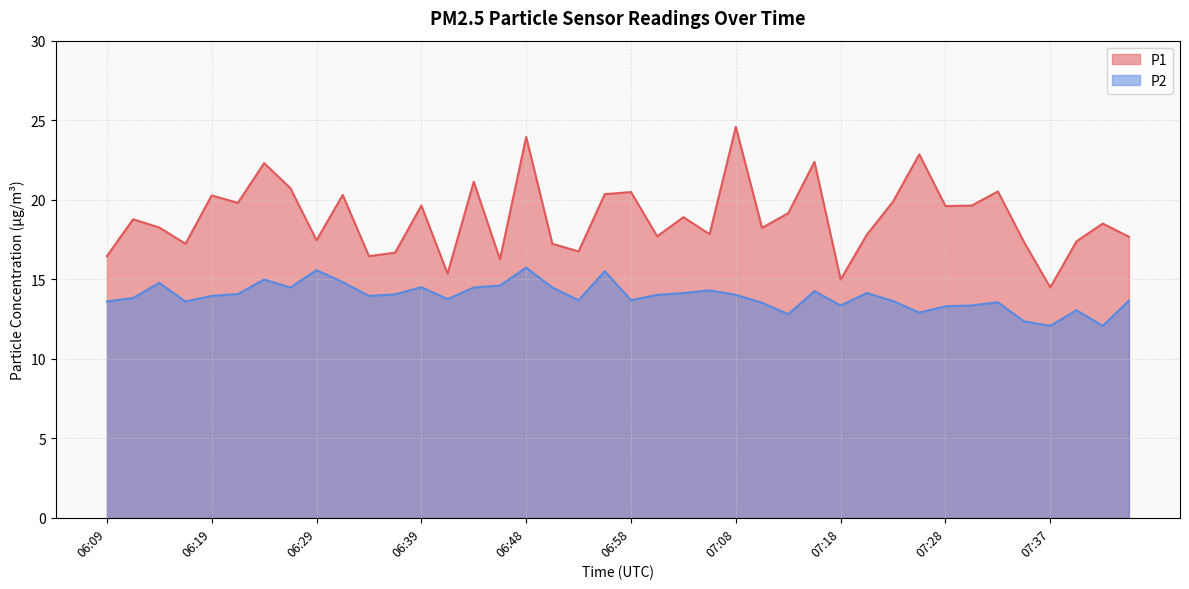

Does the chart have visible grid lines?

Yes